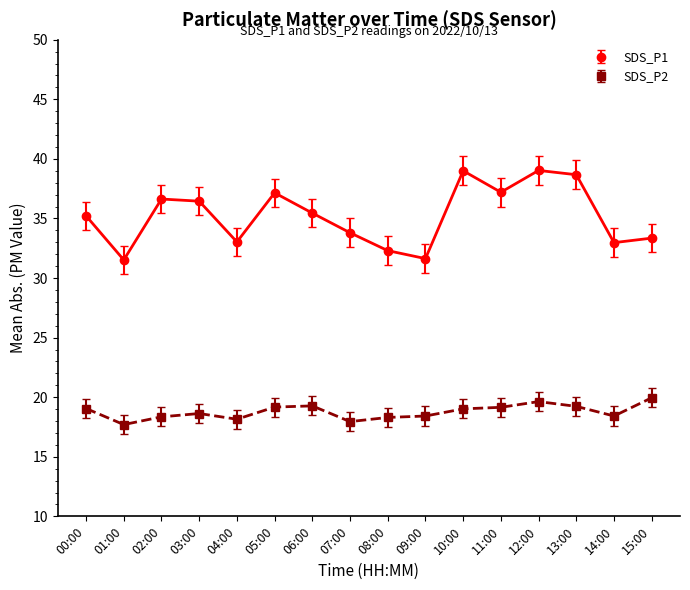

In SDS_P1, how many points are lower than both neighbors (excluding endpoints)?

5